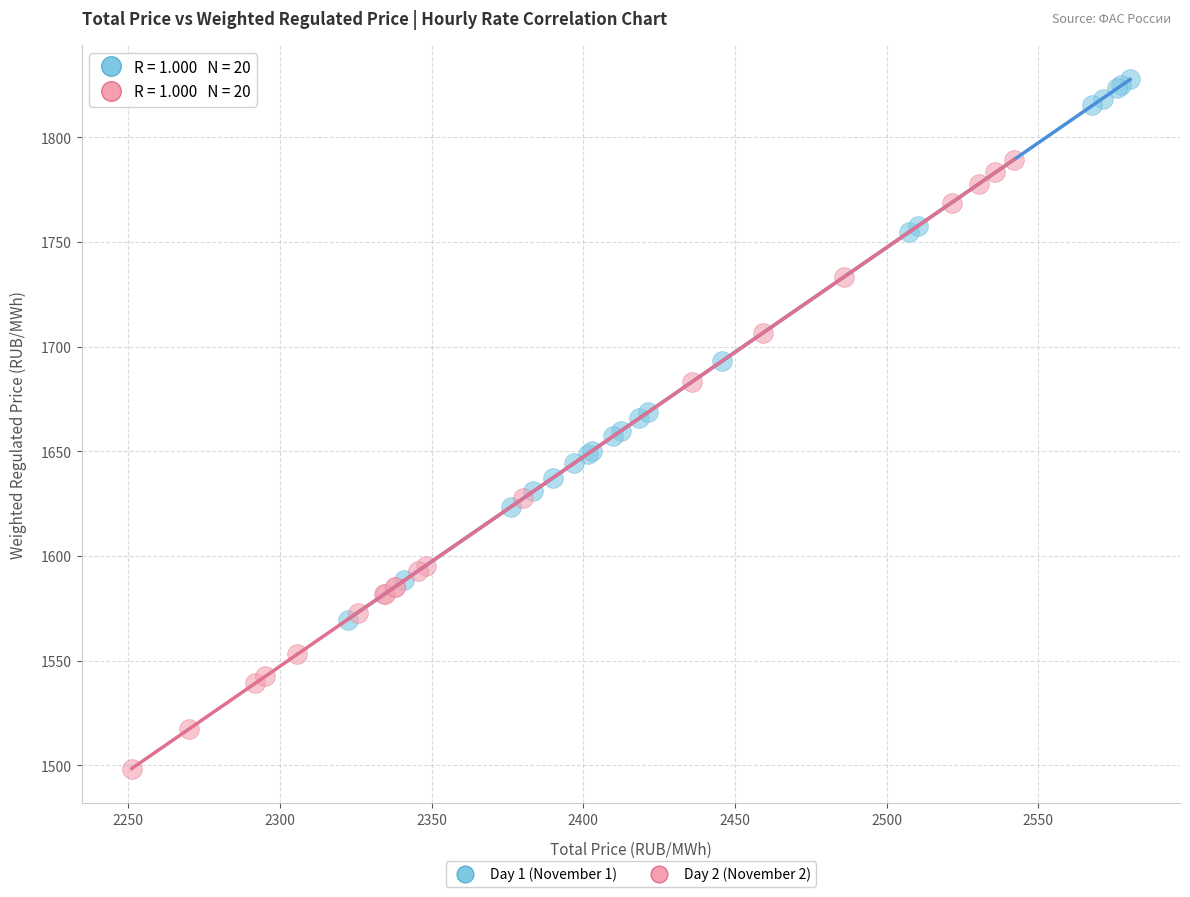

Which series contains the highest Y value?

Day 1 (November 1)